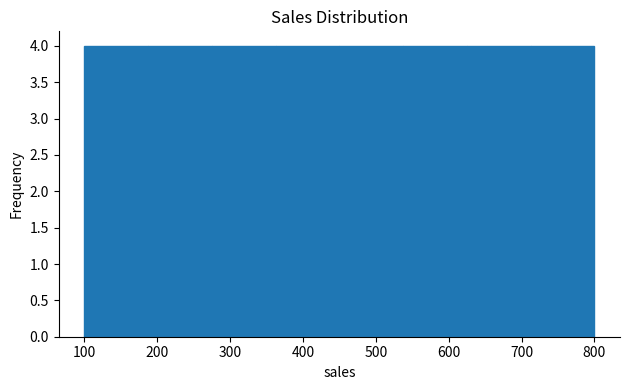

How tall is the bar that spans 360 to 450 on the x-axis? Neither the bar edges nor the heights are printed on the chart, so give them approximately, as read against the axes.

4